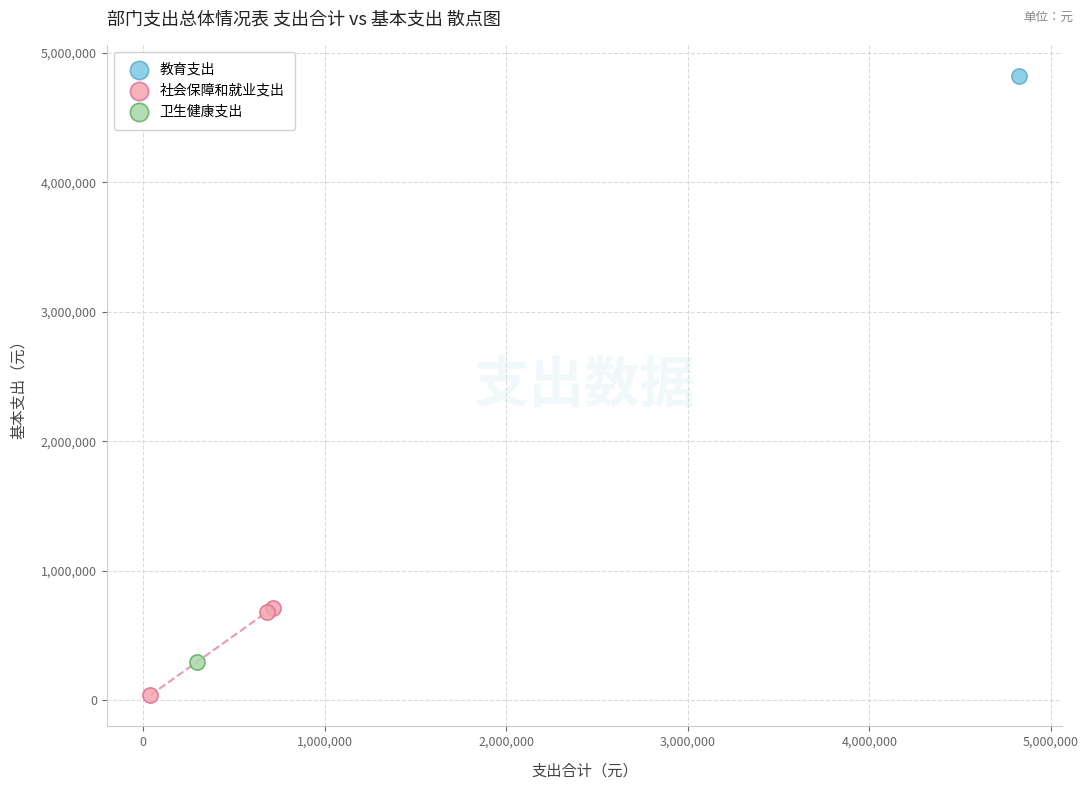

What are all the series names shown in the legend?

教育支出, 社会保障和就业支出, 卫生健康支出